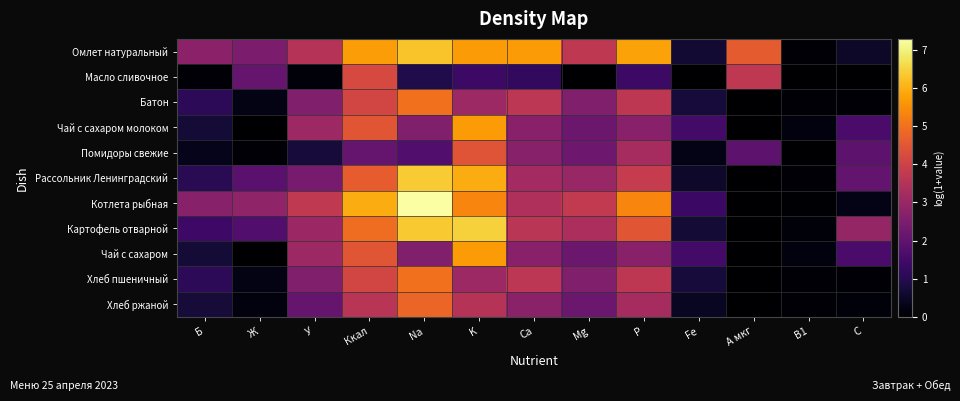

Reading left to right, extract all data points from this chart.

Омлет натуральный: Б=2.8	Ж=2.5	У=3.5	Ккал=5.7	Na=6.3	K=5.7	Ca=5.7	Mg=3.7	P=5.8	Fe=0.7	A мкг=4.6	B1=0.1	C=0.5
Масло сливочное: Б=0.1	Ж=2.1	У=0.1	Ккал=4.2	Na=0.9	K=1.4	Ca=1.2	Mg=0.0	P=1.4	Fe=0.0	A мкг=3.7	B1=0.0	C=0.0
Батон: Б=1.1	Ж=0.3	У=2.6	Ккал=4.1	Na=5.0	K=3.1	Ca=3.7	Mg=2.6	P=3.7	Fe=0.7	A мкг=0.0	B1=0.1	C=0.1
Чай с сахаром молоком: Б=0.7	Ж=0.0	У=3.1	Ккал=4.5	Na=2.6	K=5.7	Ca=2.7	Mg=2.2	P=2.7	Fe=1.5	A мкг=0.0	B1=0.2	C=1.6
Помидоры свежие: Б=0.4	Ж=0.1	У=0.8	Ккал=2.1	Na=1.8	K=4.4	Ca=2.7	Mg=2.2	P=3.3	Fe=0.3	A мкг=1.9	B1=0.0	C=1.9
Рассольник Ленинградский: Б=1.1	Ж=1.9	У=2.4	Ккал=4.6	Na=6.4	K=5.9	Ca=3.2	Mg=3.0	P=3.8	Fe=0.6	A мкг=0.0	B1=0.1	C=2.0
Котлета рыбная: Б=2.7	Ж=2.9	У=3.7	Ккал=5.9	Na=7.3	K=5.3	Ca=3.4	Mg=3.8	P=5.3	Fe=1.4	A мкг=0.0	B1=0.0	C=0.3
Картофель отварной: Б=1.4	Ж=1.8	У=3.1	Ккал=4.9	Na=6.4	K=6.5	Ca=3.6	Mg=3.4	P=4.5	Fe=0.7	A мкг=0.0	B1=0.1	C=3.0
Чай с сахаром: Б=0.7	Ж=0.0	У=3.1	Ккал=4.5	Na=2.6	K=5.7	Ca=2.7	Mg=2.2	P=2.7	Fe=1.5	A мкг=0.0	B1=0.2	C=1.6
Хлеб пшеничный: Б=1.1	Ж=0.3	У=2.6	Ккал=4.1	Na=5.0	K=3.1	Ca=3.7	Mg=2.6	P=3.7	Fe=0.7	A мкг=0.0	B1=0.1	C=0.1
Хлеб ржаной: Б=0.7	Ж=0.2	У=2.1	Ккал=3.6	Na=4.8	K=3.5	Ca=2.8	Mg=2.2	P=3.3	Fe=0.4	A мкг=0.0	B1=0.1	C=0.1